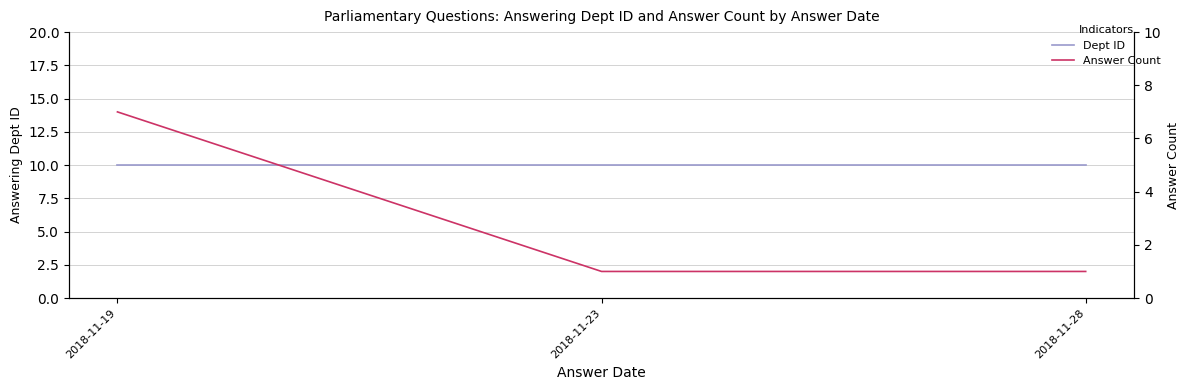

How many lines are shown in the chart?

2